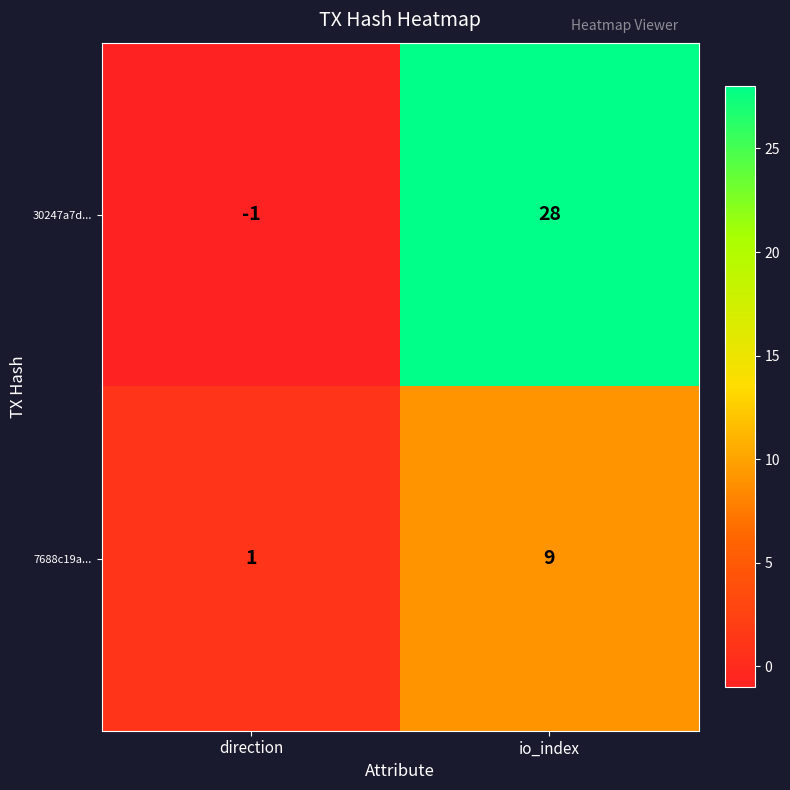

Rank the series by their average value, from highest to lowest.

30247a7d..., 7688c19a...